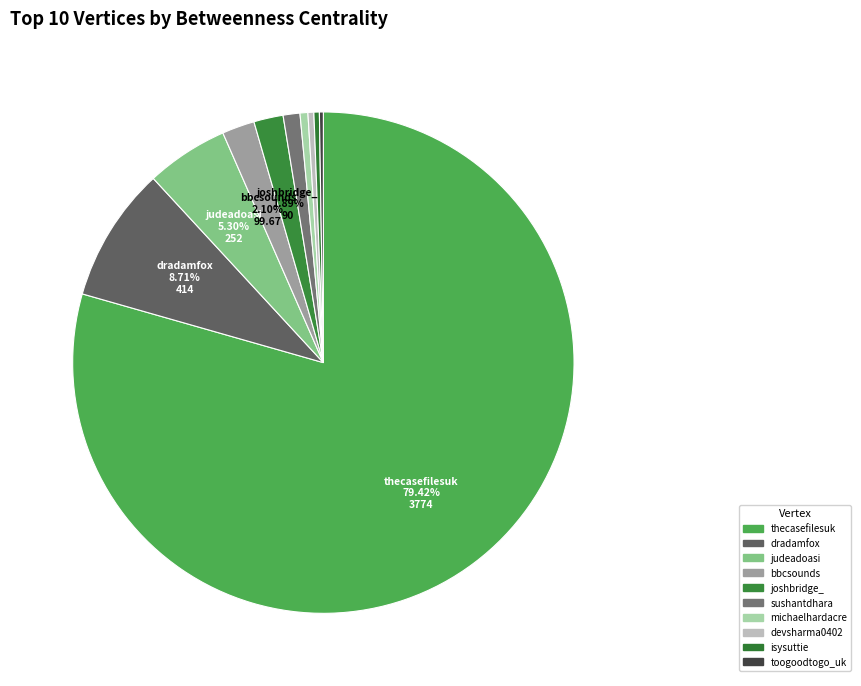

Is it true that toogoodtogo_uk is 0% of the pie?

True